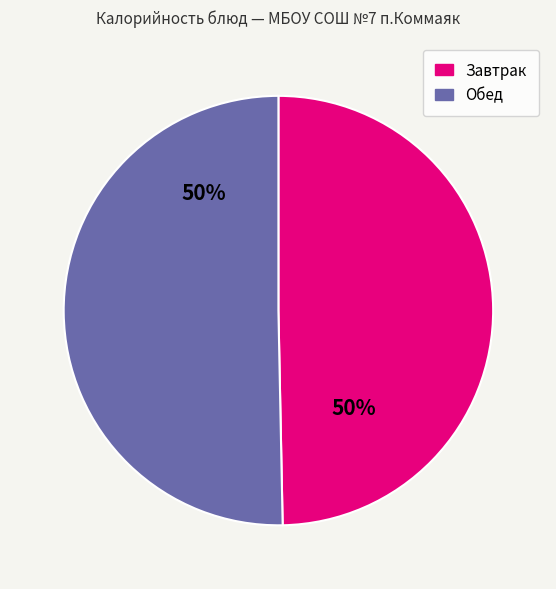

To the nearest percent, what is the average slice percentage?

50%